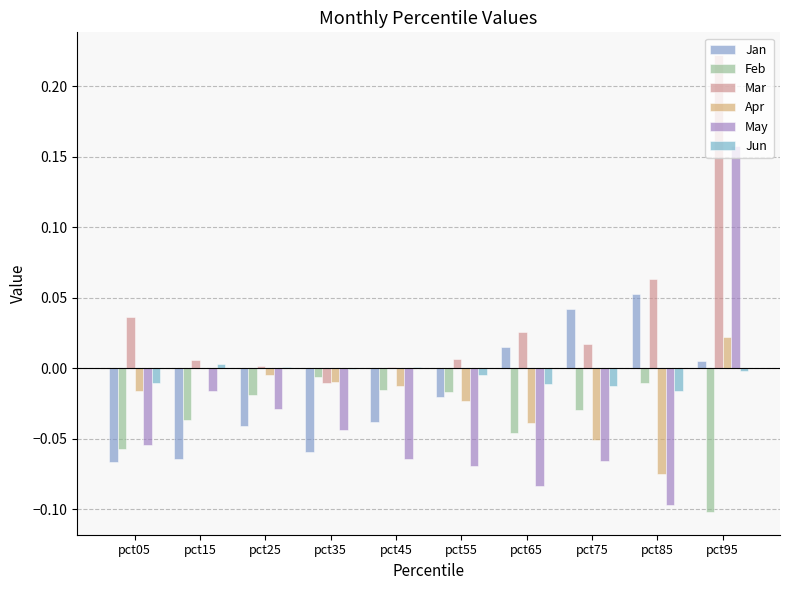

How many series are shown in this chart?

6